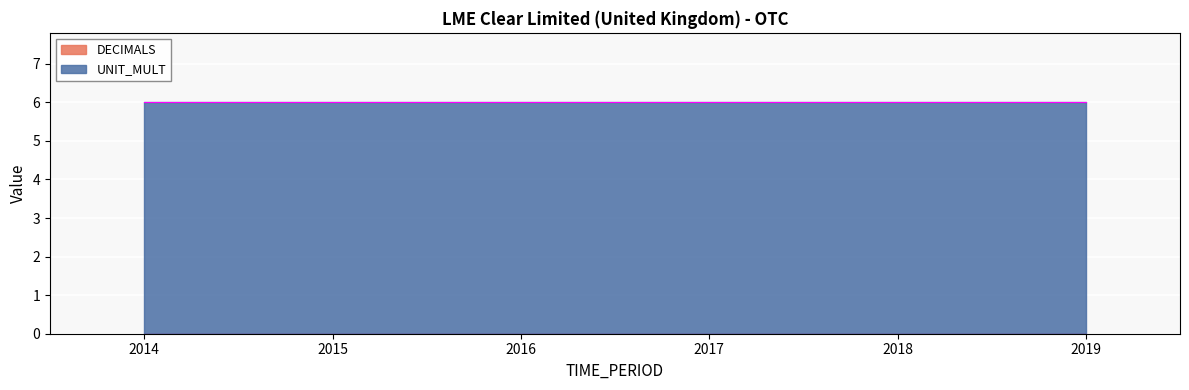

The UNIT_MULT series shows 6 at 2014. True or false?

True